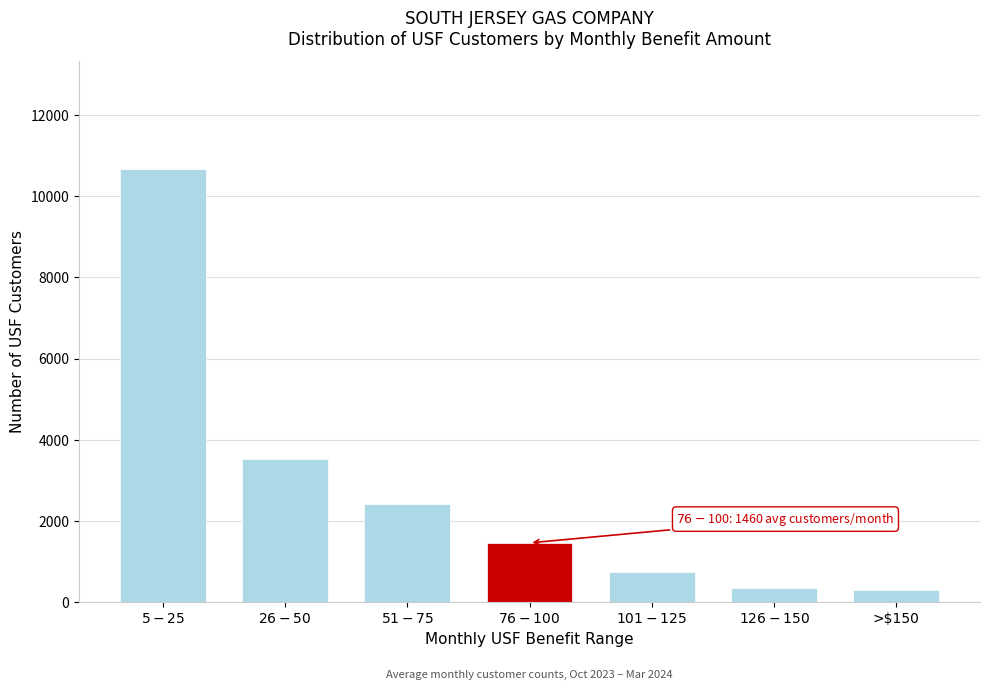

Reading left to right, extract all data points from this chart.

10656.8	3517.0	2406.3	1460.5	743.7	351.0	293.5